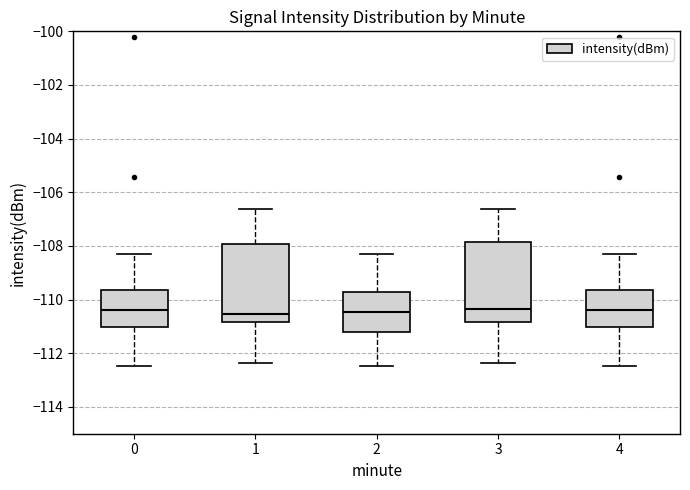

Reading left to right, transcribe this box plot: for each box, give where its median line is, the range the box spans, and where its two whiskers end, as read against the y-axis. The values are not printed on the chart, so give them approximately, as read against the axis.

0: median -110.4, box -111.0 to -109.6, whiskers -112.4 to -108.4
1: median -110.6, box -110.8 to -108.0, whiskers -112.4 to -106.6
2: median -110.4, box -111.2 to -109.8, whiskers -112.4 to -108.4
3: median -110.4, box -110.8 to -107.8, whiskers -112.4 to -106.6
4: median -110.4, box -111.0 to -109.6, whiskers -112.4 to -108.4